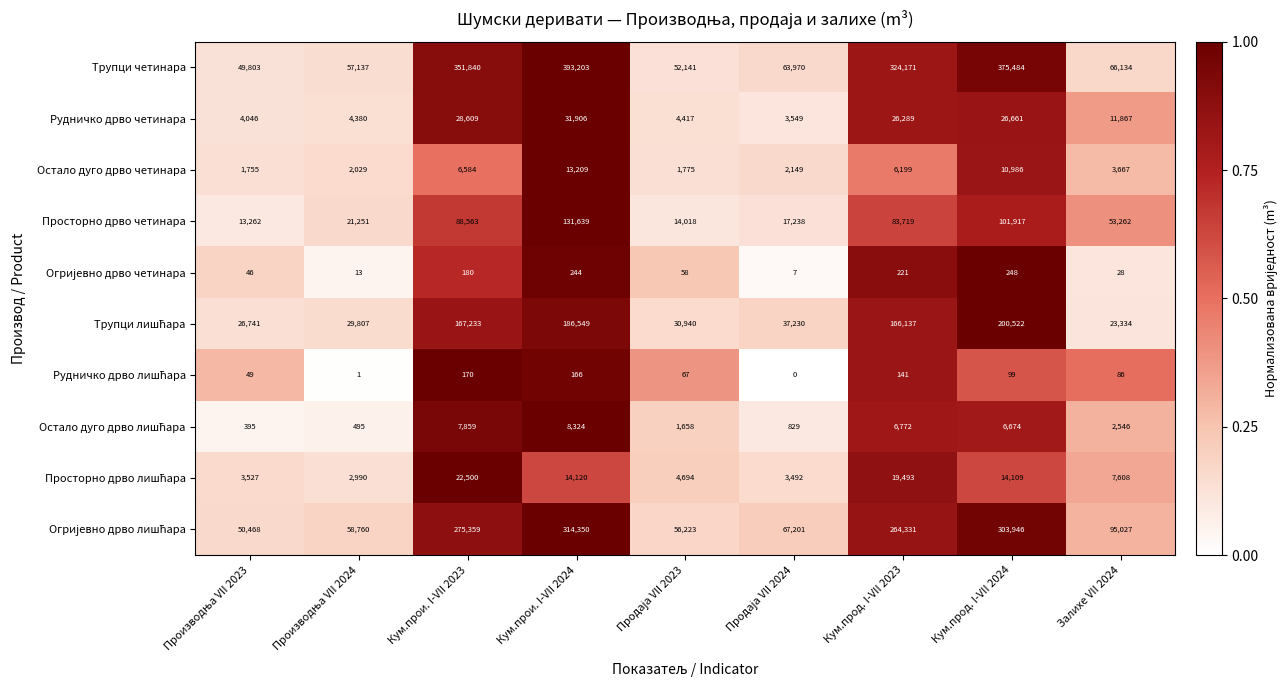

Which series has the widest spread of values?

Трупци четинара